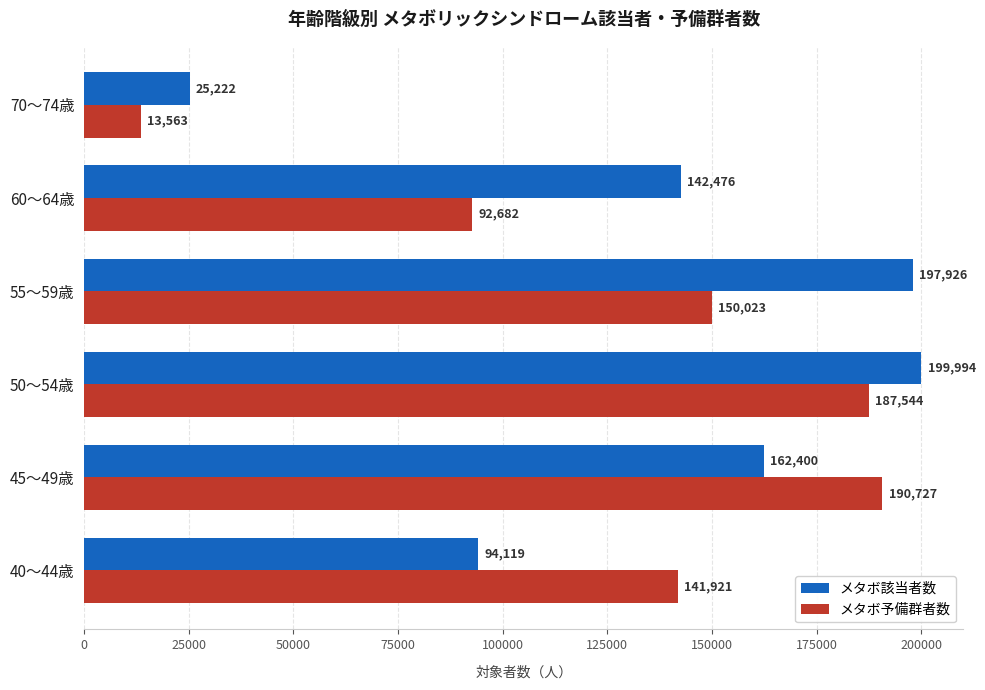

What is the greatest value displayed?

199994